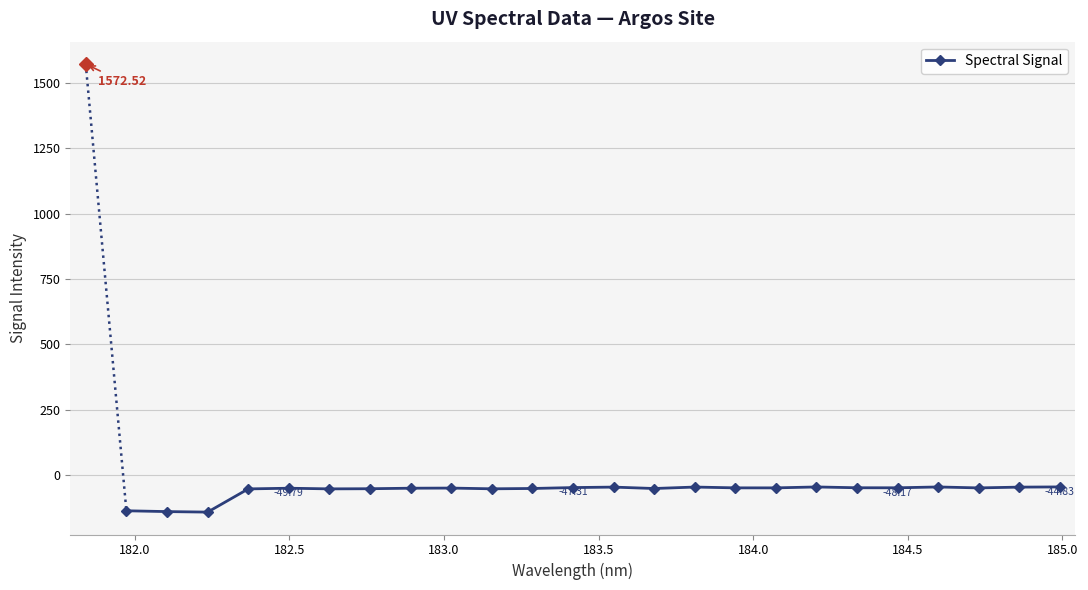

How many data points are less than -48?

17